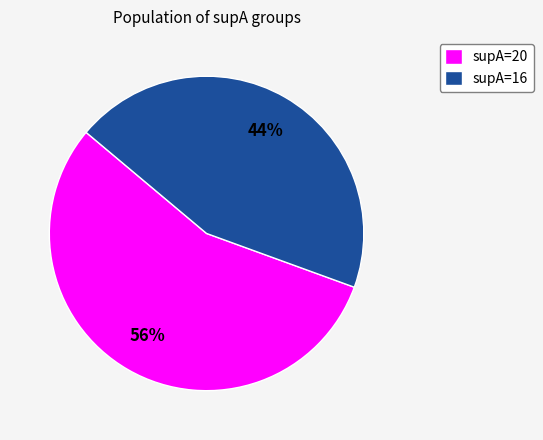

Which has a higher value, supA=16 or supA=20?

supA=20